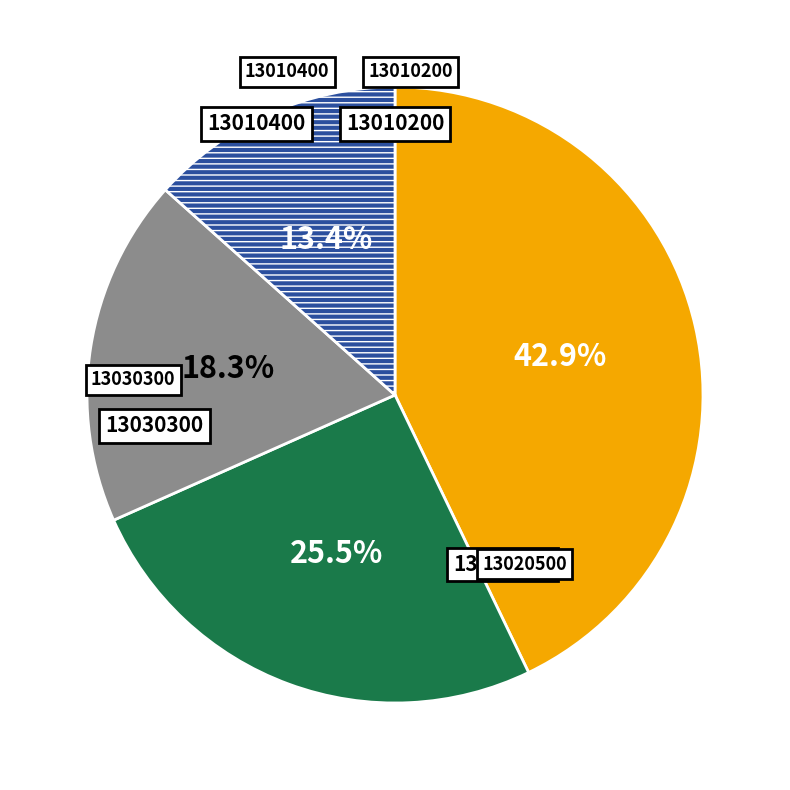

Is there a majority slice in this chart?

No